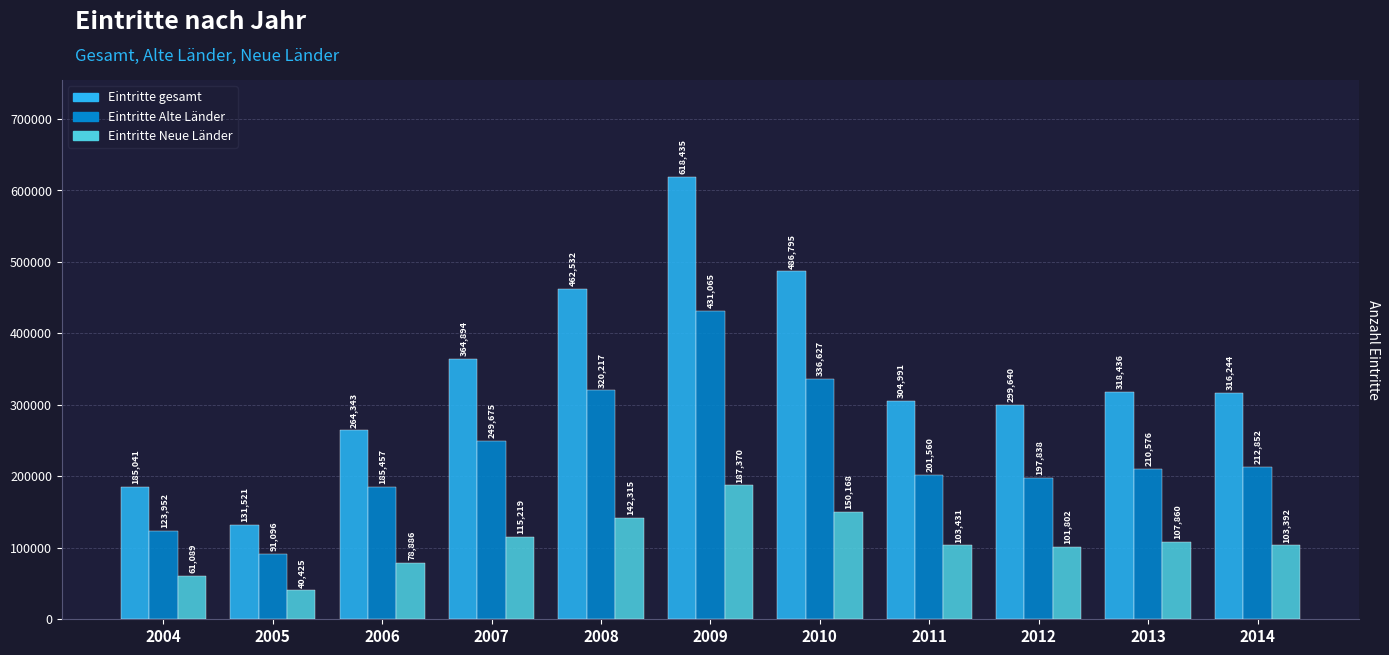

At which label does Eintritte gesamt reach its minimum?

2005